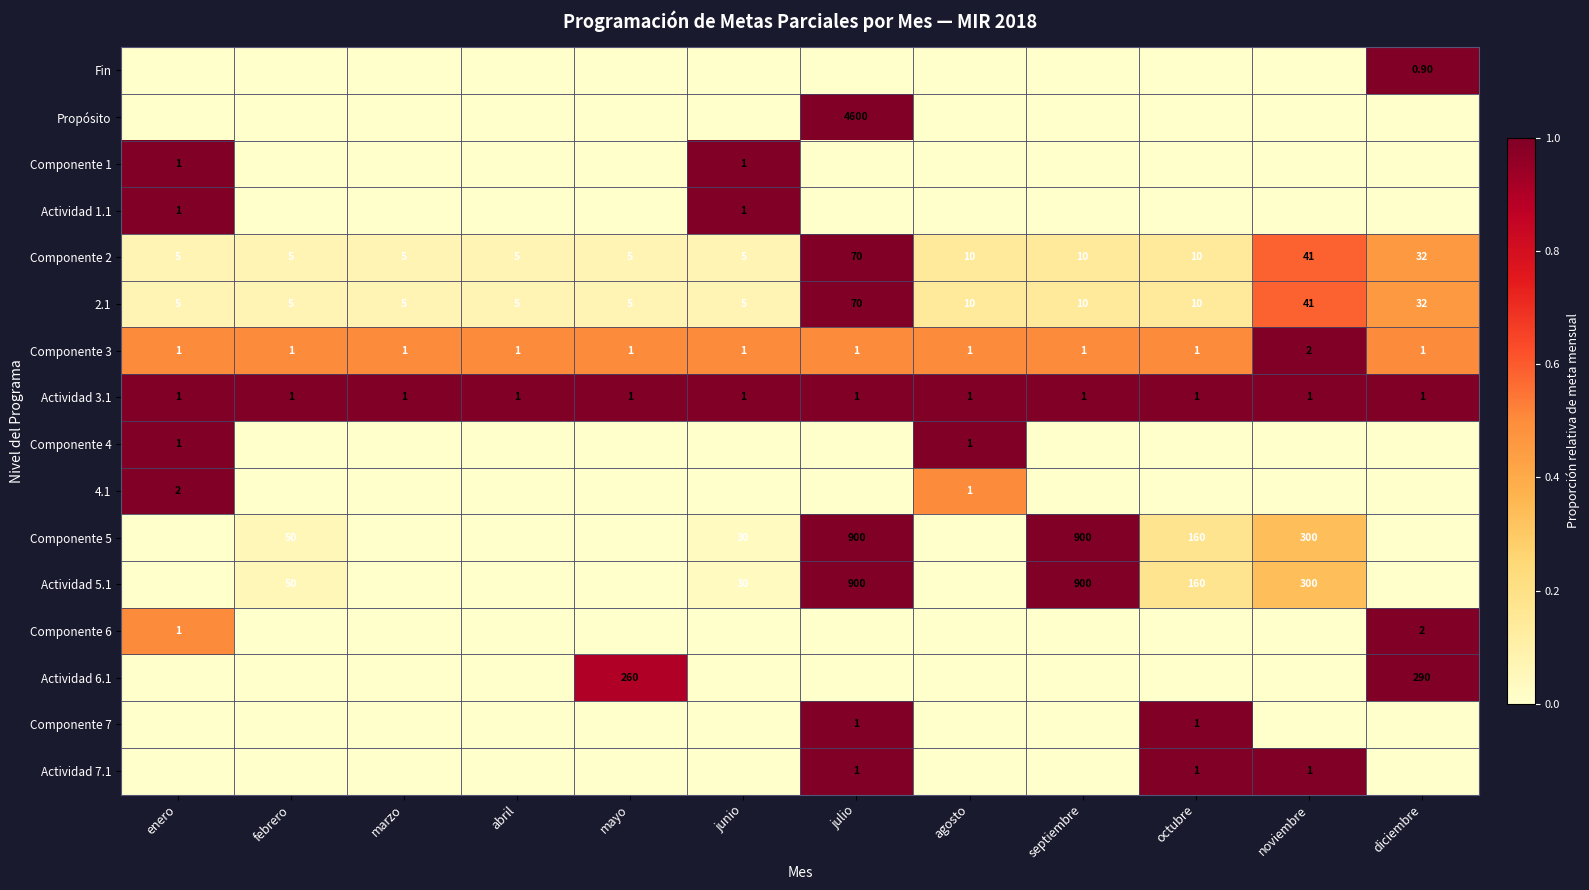

What is the sum of all Componente 2 values?

203.0